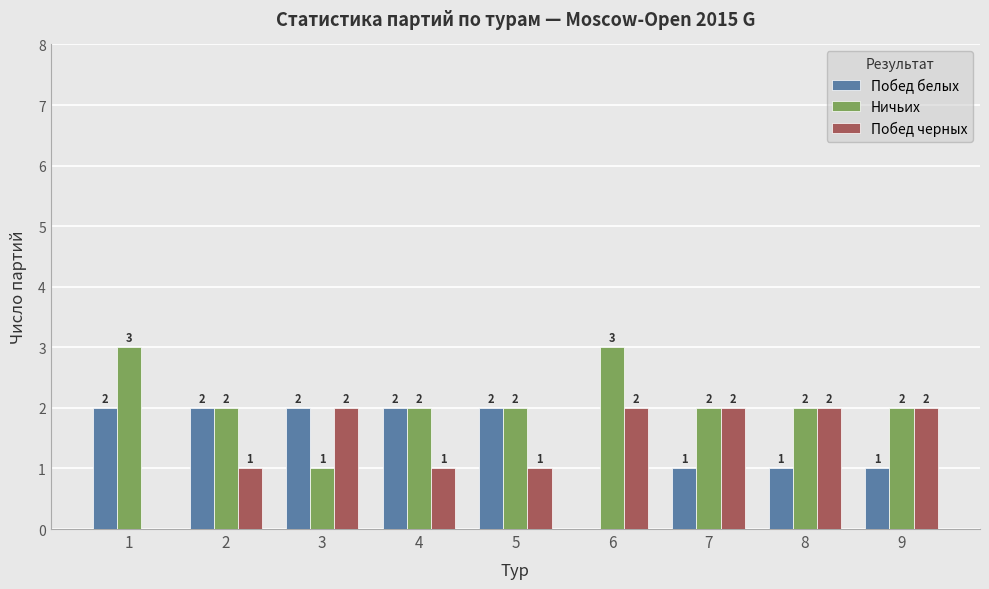

Count the number of categories in the chart.

9